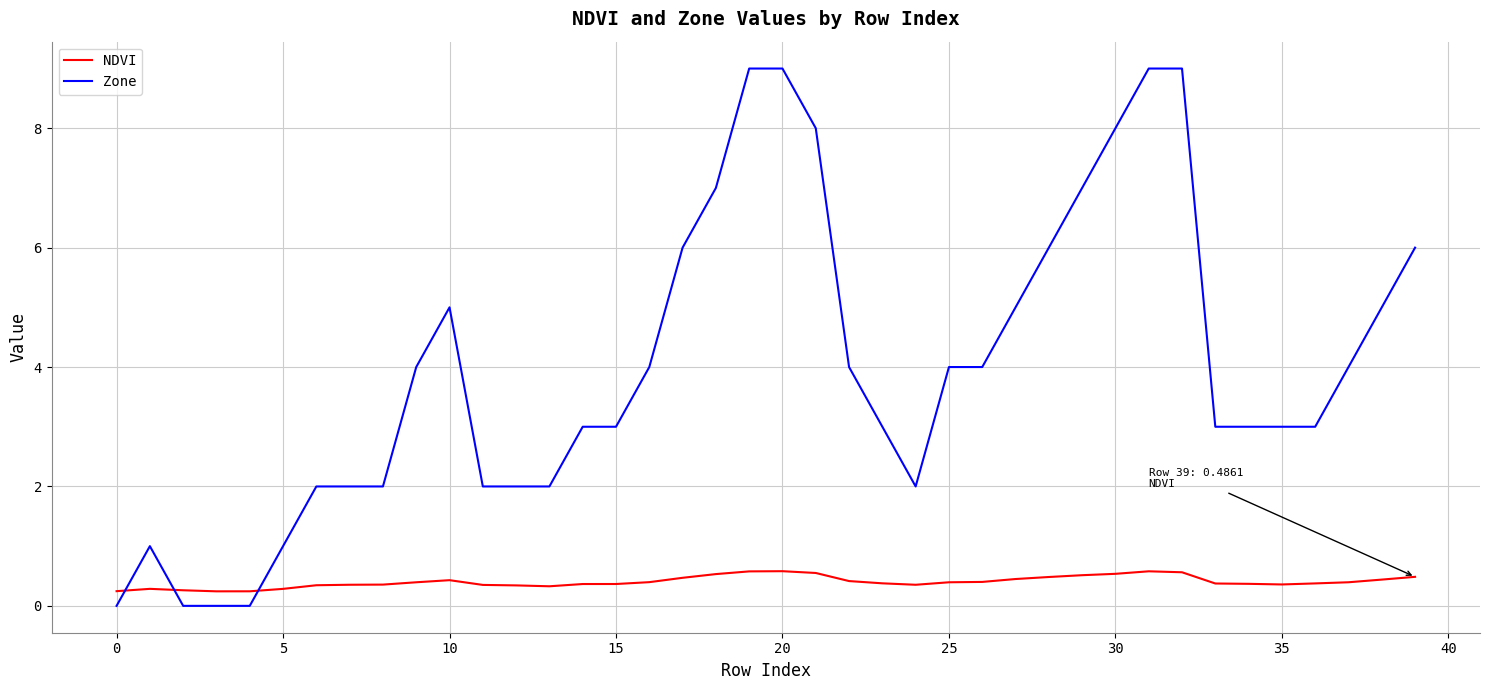

What is the difference between the maximum and minimum values in the NDVI series?

0.3